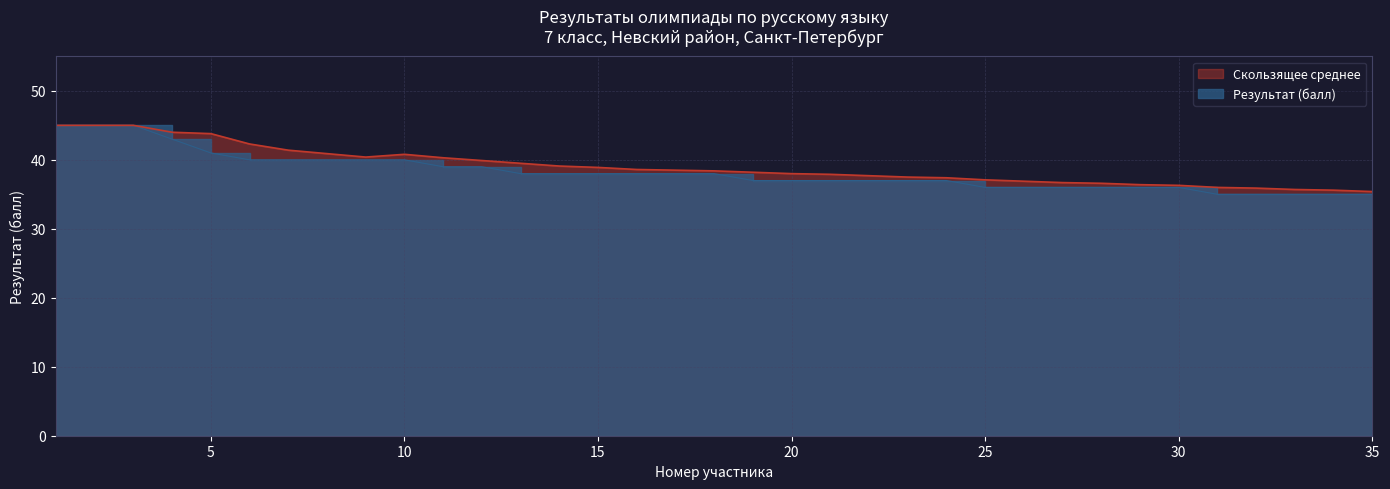

True or false: Результат (балл) has a value of 18.9 at 18.

False